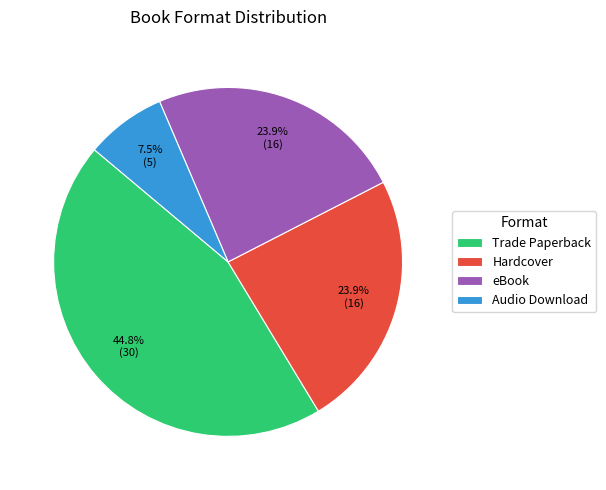

To the nearest percent, what is the average slice percentage?

25%